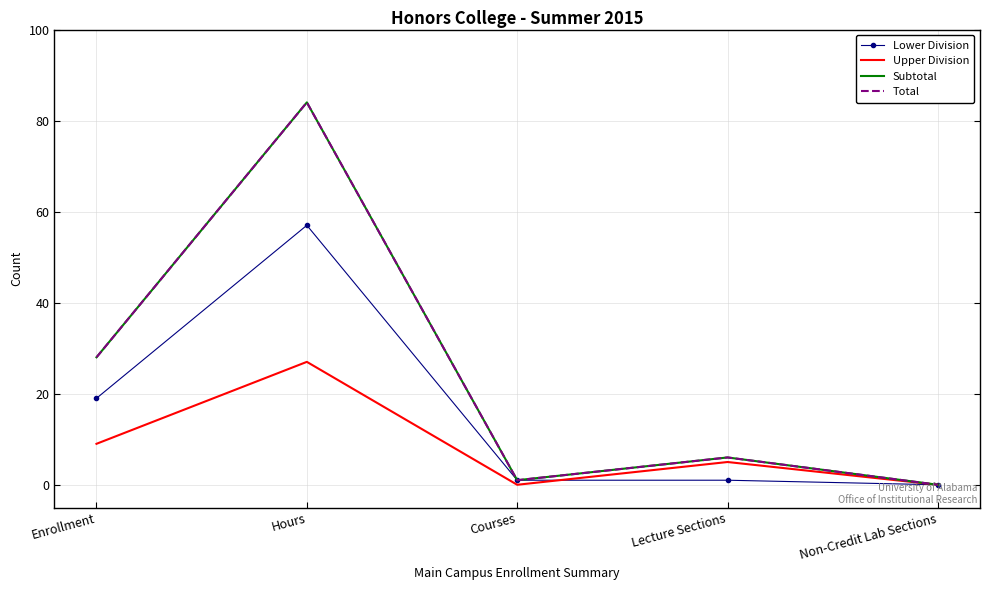

Read the Lower Division value at Lecture Sections.

1